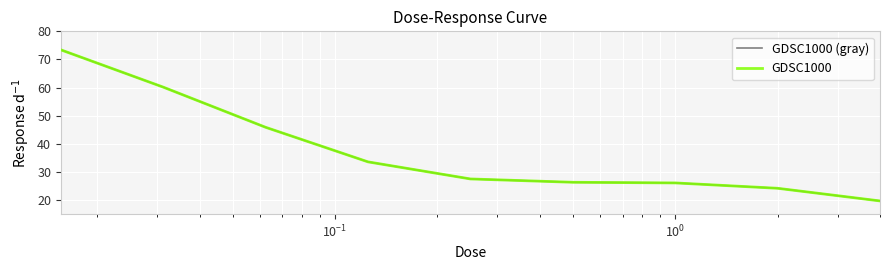

True or false: GDSC1000 (gray) and GDSC1000 cross at least once.

False